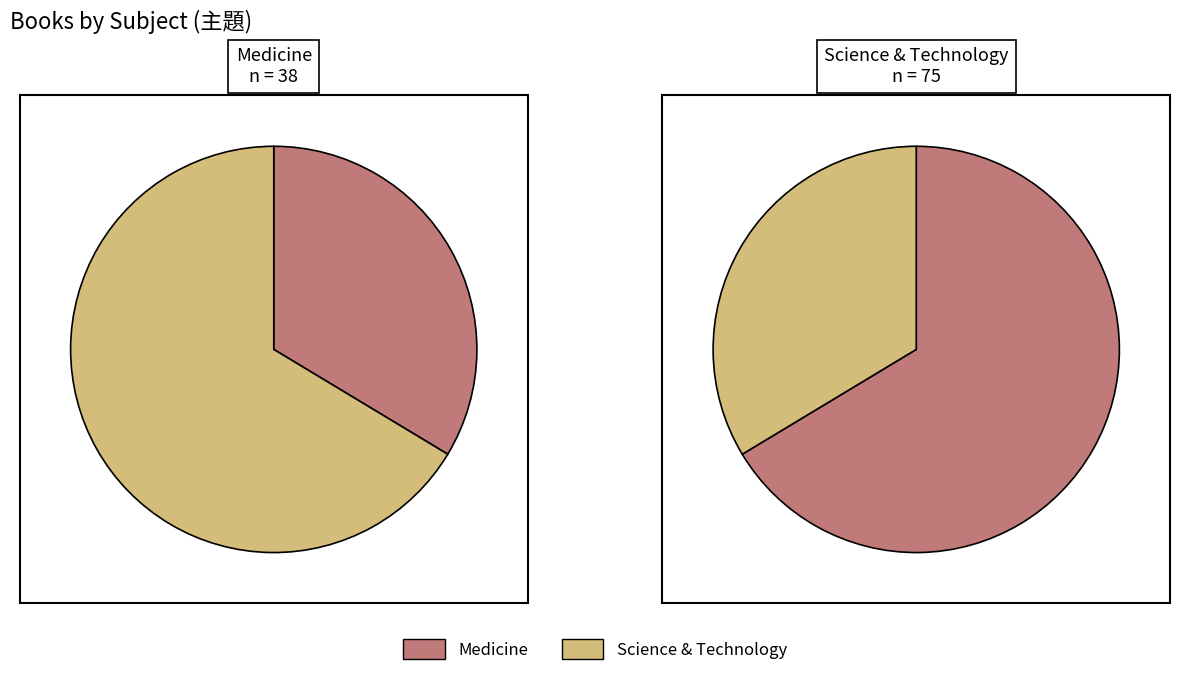

Is it true that Medicine is 34% of the pie?

True